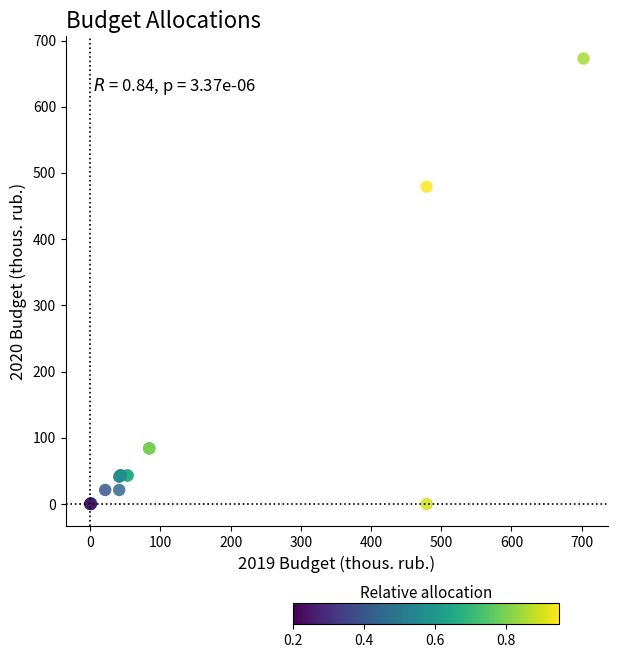

What Y value in the scatter plot is closest to 336?

479.1